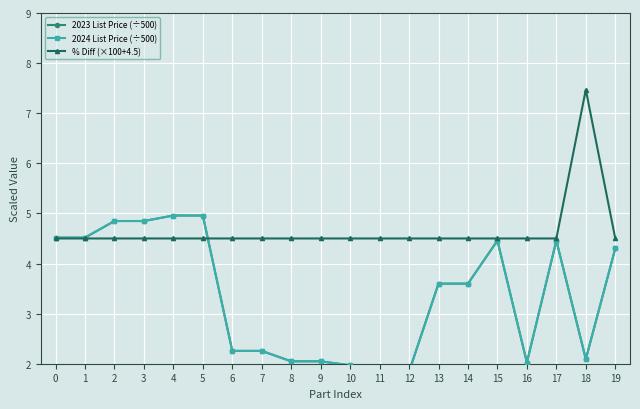

Reading left to right, extract all data points from this chart.

2023 List Price (÷500): 4.5	4.5	4.8	4.8	5.0	5.0	2.3	2.3	2.0	2.0	2.0	1.8	1.8	3.6	3.6	4.5	2.0	4.5	2.1	4.3
2024 List Price (÷500): 4.5	4.5	4.8	4.8	5.0	5.0	2.3	2.3	2.0	2.0	2.0	1.8	1.8	3.6	3.6	4.5	2.0	4.5	2.1	4.3
% Diff (×100+4.5): 4.5	4.5	4.5	4.5	4.5	4.5	4.5	4.5	4.5	4.5	4.5	4.5	4.5	4.5	4.5	4.5	4.5	4.5	7.5	4.5